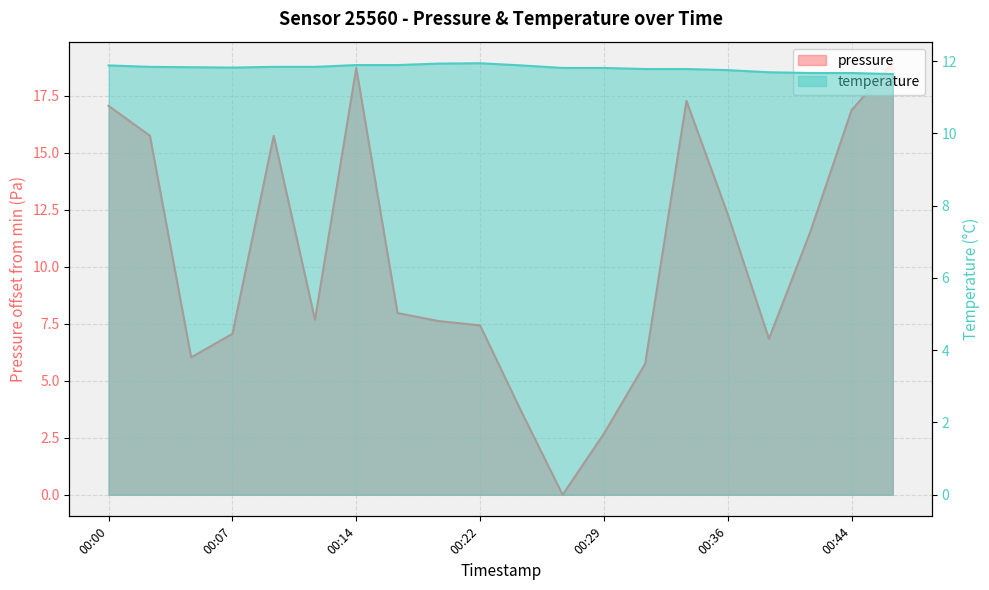

What is the spread (max minus min) of values at 00:14?

6.8